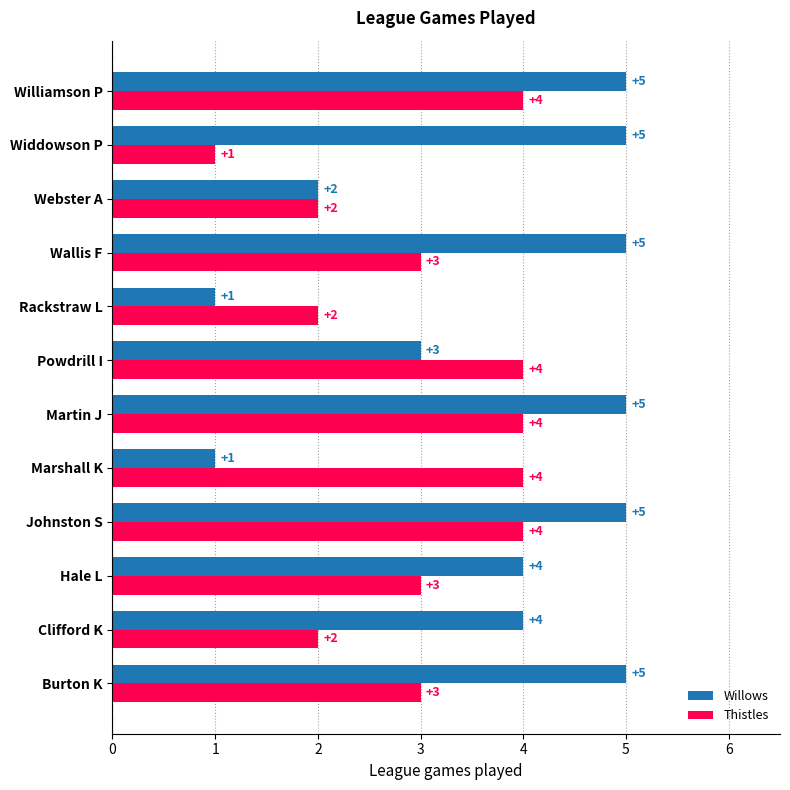

Rank the series by their average value, from highest to lowest.

Willows, Thistles